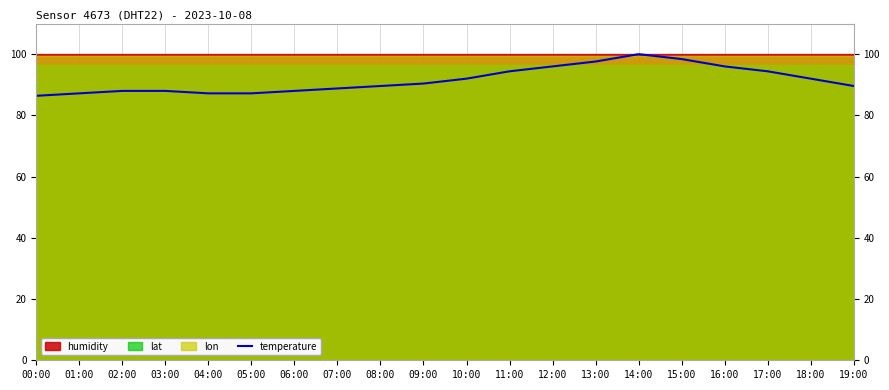

The value at 05:00 is 153.0. True or false?

False